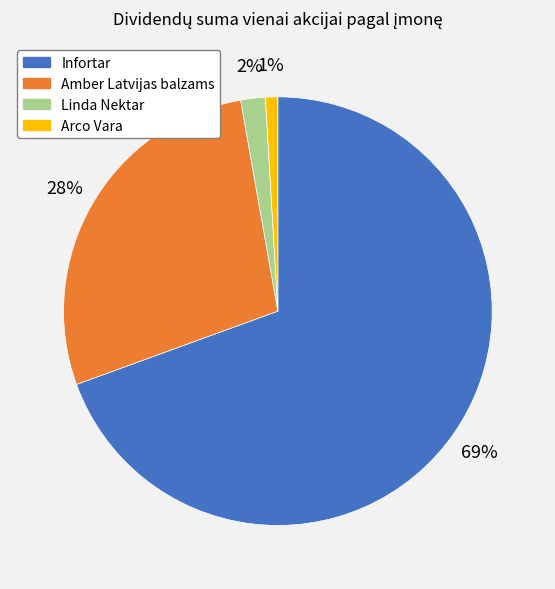

Rank the categories by value from highest to lowest.

Infortar, Amber Latvijas balzams, Linda Nektar, Arco Vara